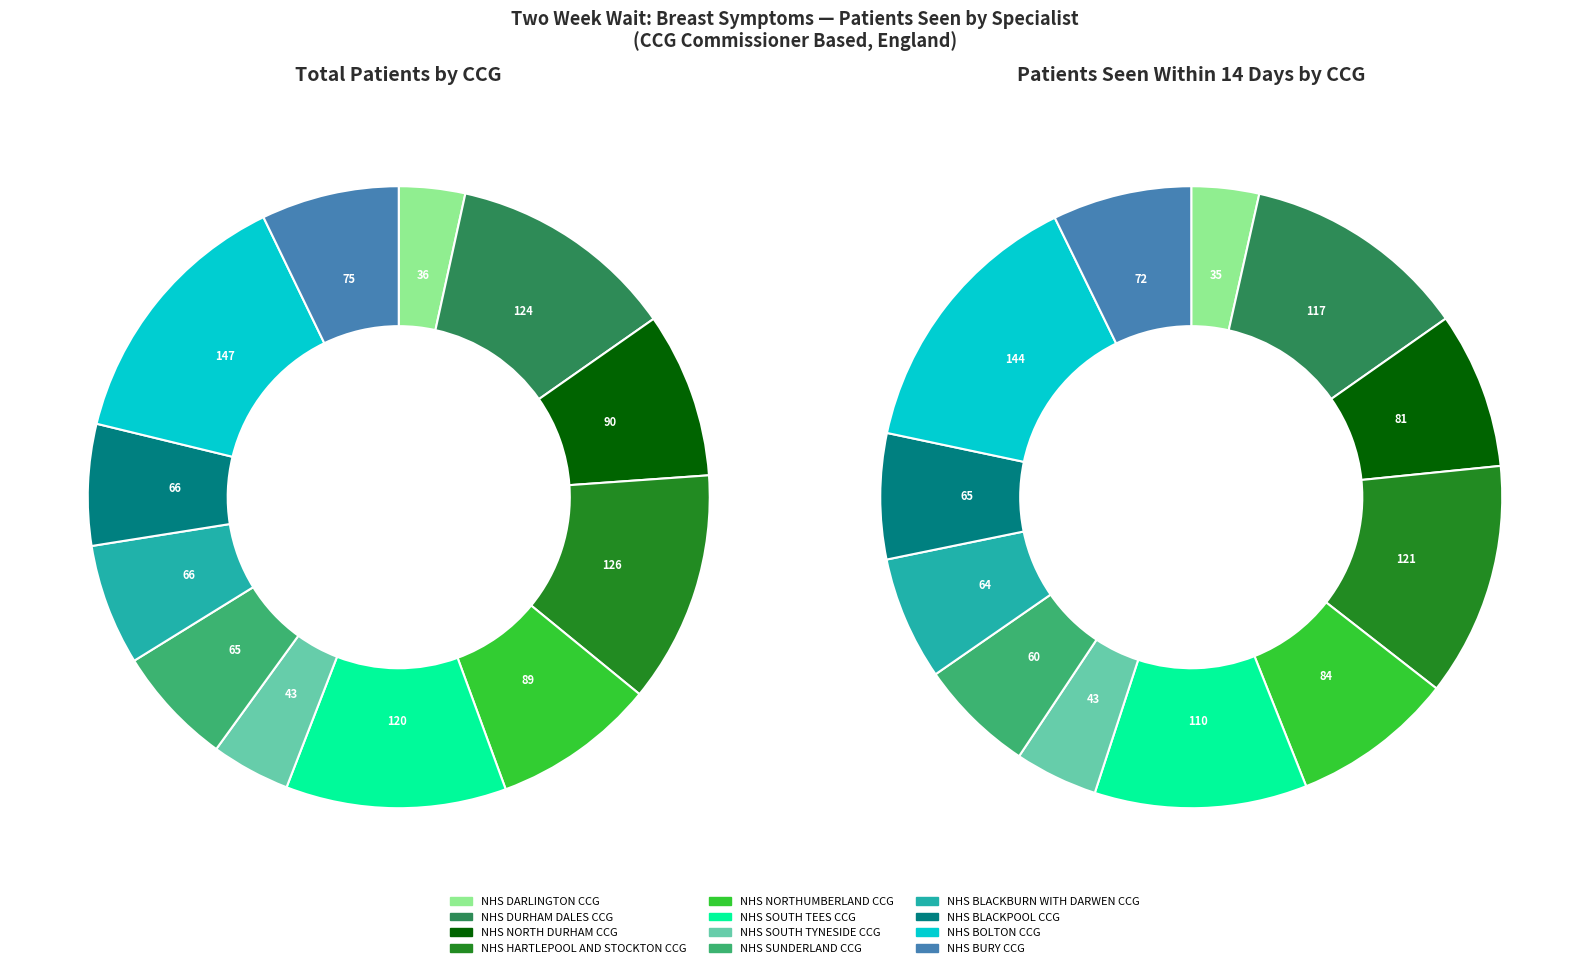

What percentage do NHS HARTLEPOOL AND STOCKTON CCG and NHS BLACKBURN WITH DARWEN CCG together represent?

18.6%